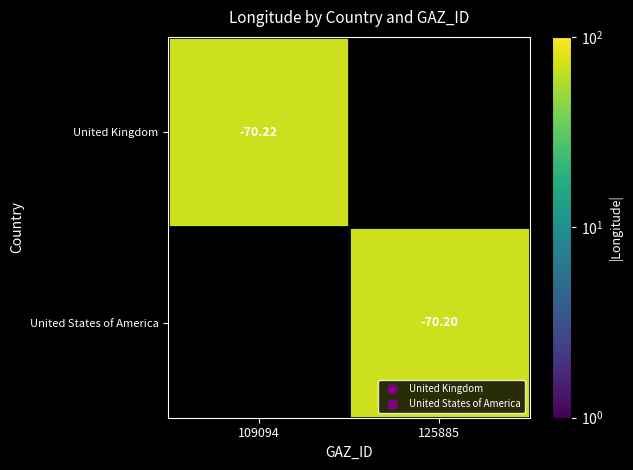

Rank the series by their average value, from lowest to highest.

United Kingdom, United States of America